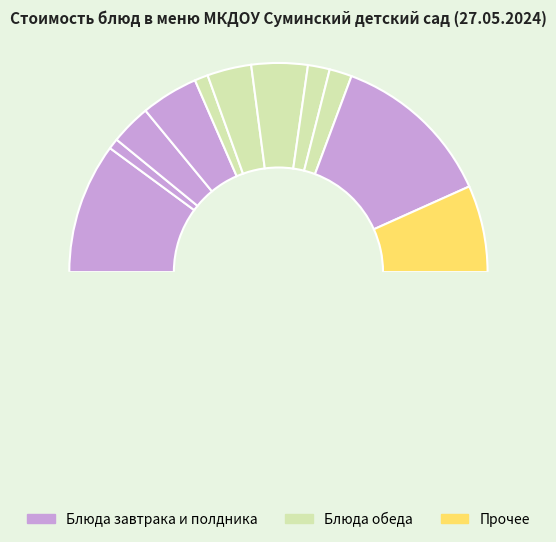

To the nearest percent, what portion does рагу из птицы represent?

9%